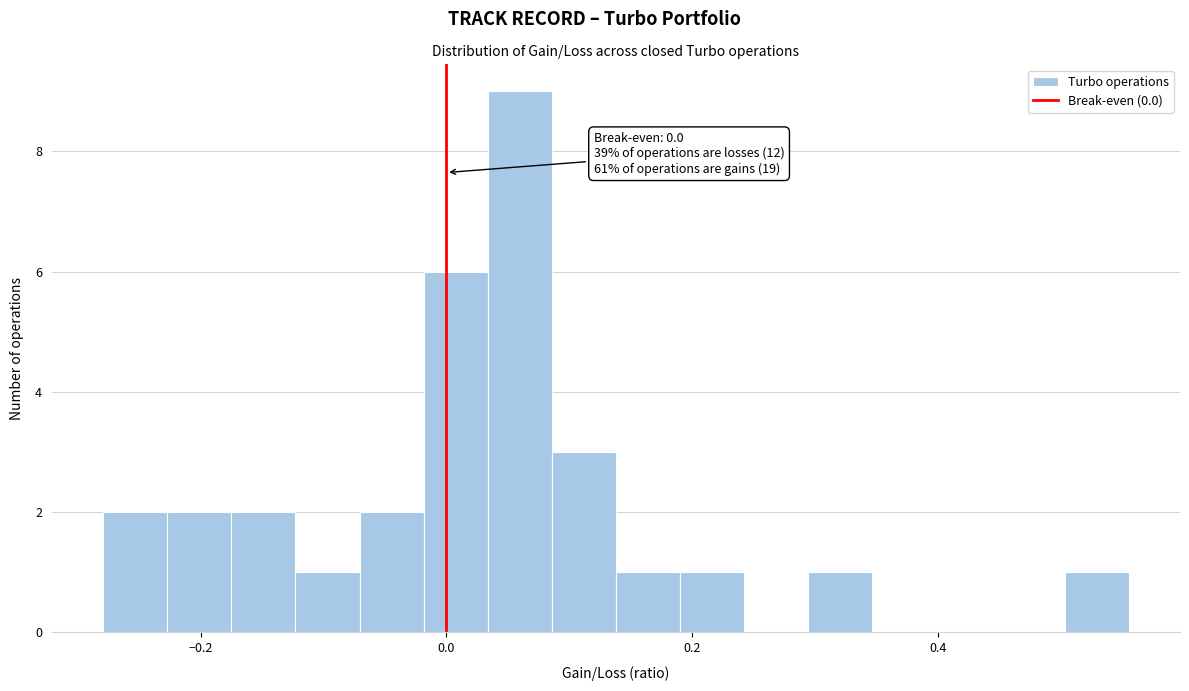

Around what value on the x-axis is the tallest bar? Give the approximate position of its centre, as read against the axis.

0.06